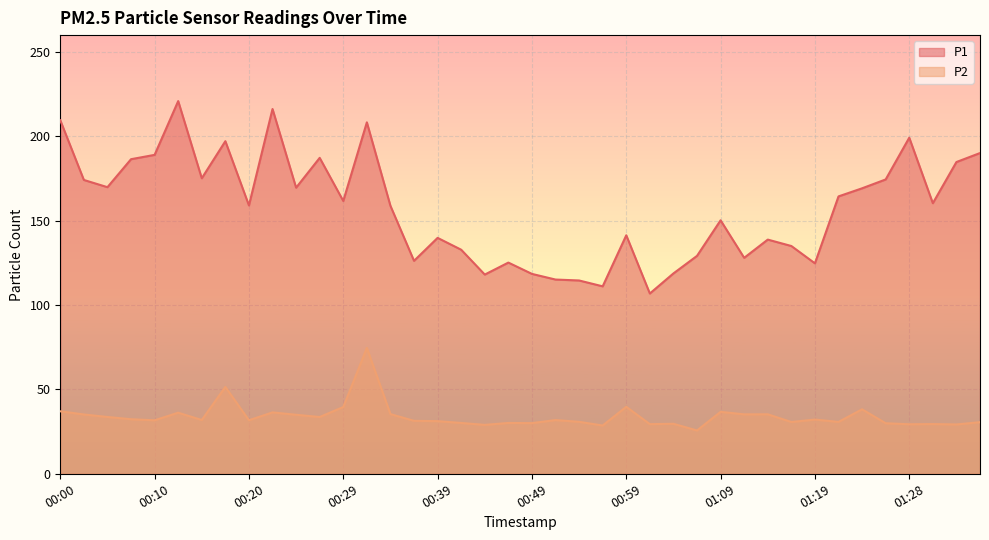

Does the chart display data point markers on the line(s)?

No